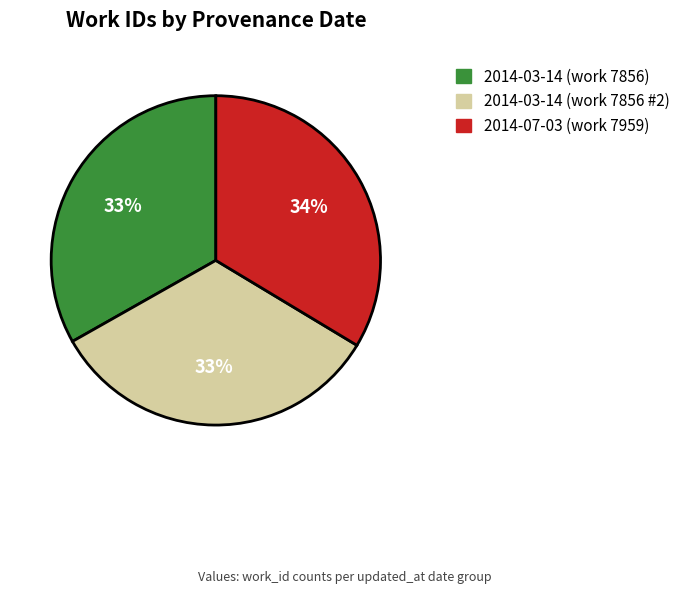

Is there a majority slice in this chart?

No